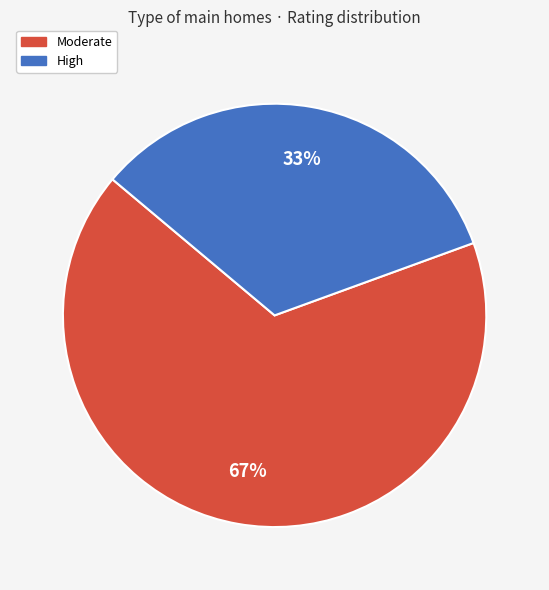

Is it true that High is 45% of the pie?

False